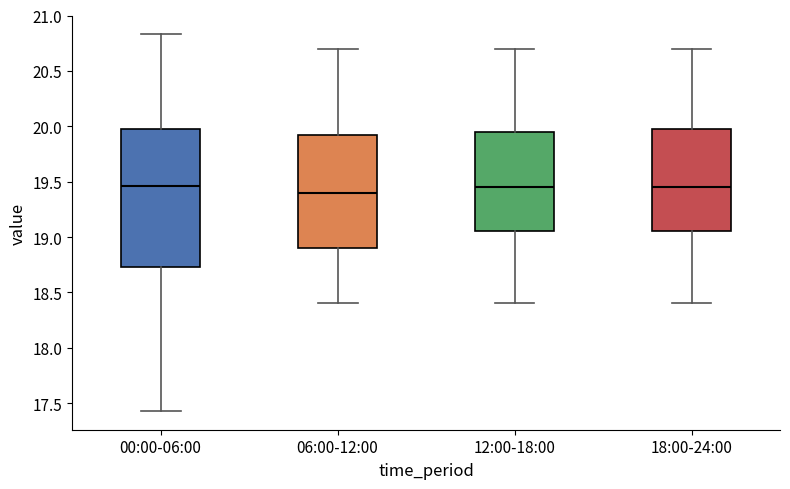

Where does the upper whisker of the box for 00:00-06:00 end on the y-axis? The values are not printed on the chart, so give them approximately, as read against the axis.

20.85